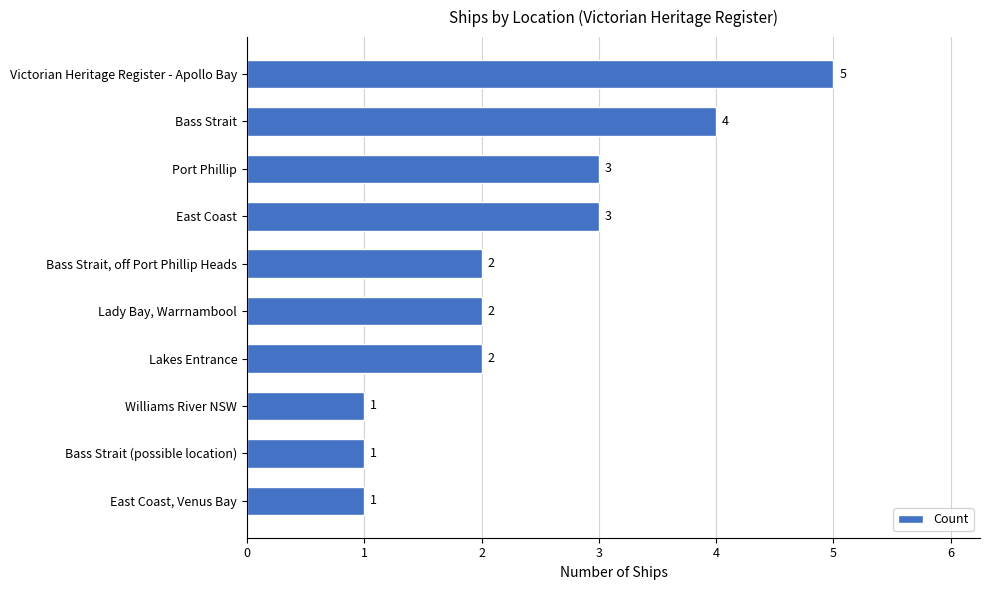

What is the difference between the maximum and minimum values?

4